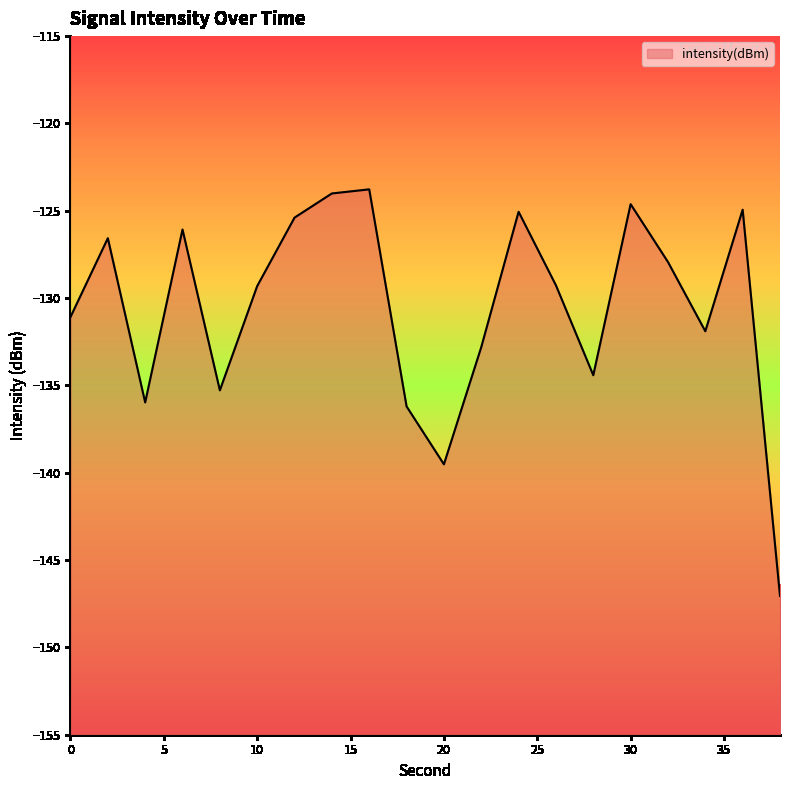

How many points are higher than both their immediate neighbors (excluding endpoints)?

6